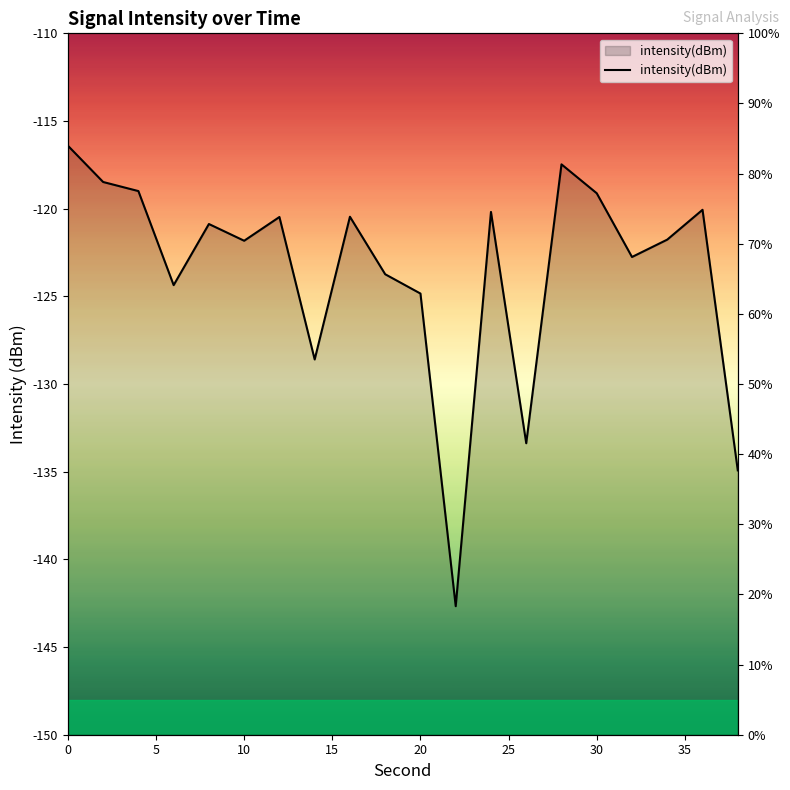

How many interior local valleys (lower than both neighbors) does the data have?

6